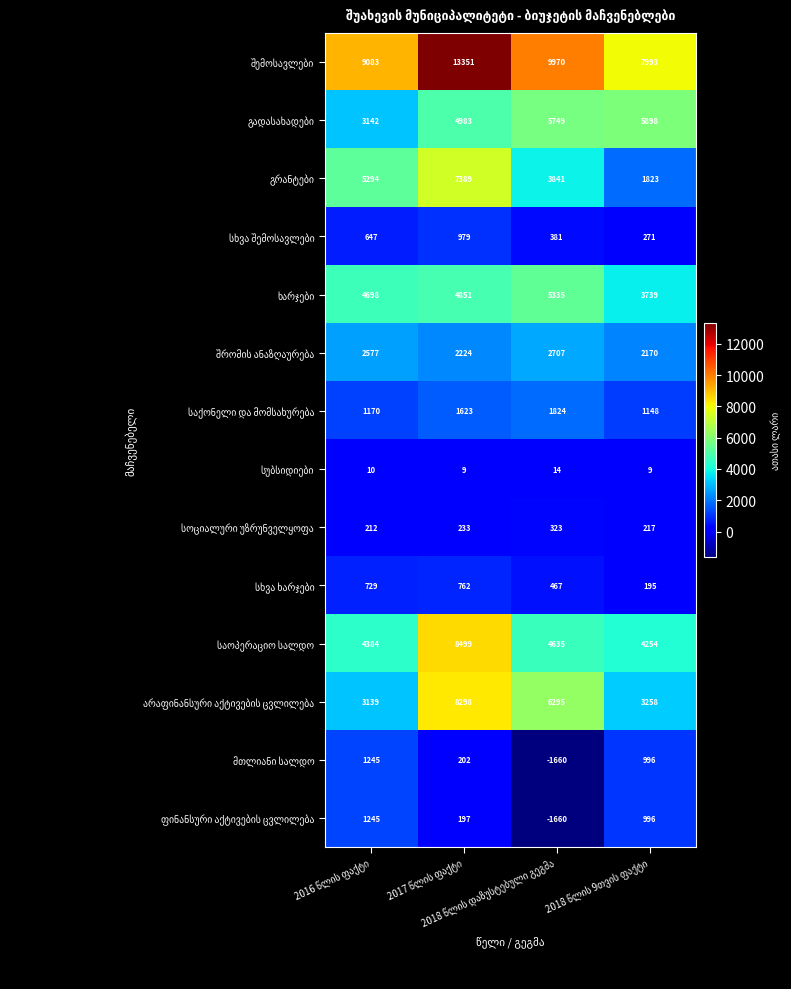

What is the minimum value shown in the chart?

-1660